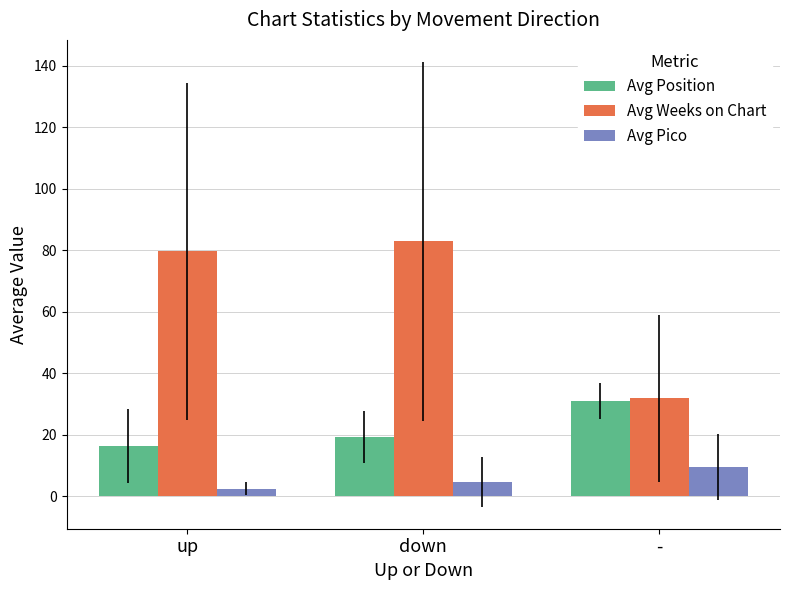

Where is Avg Pico nearest to the value 5?

down